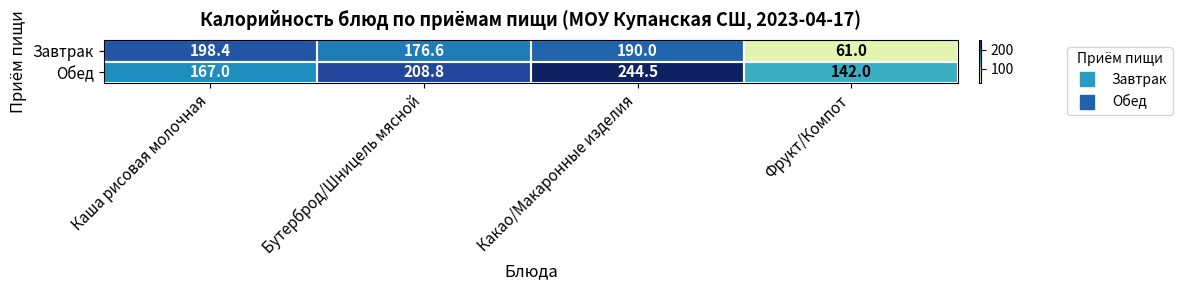

Where does the Завтрак series first go above 190?

Каша рисовая молочная